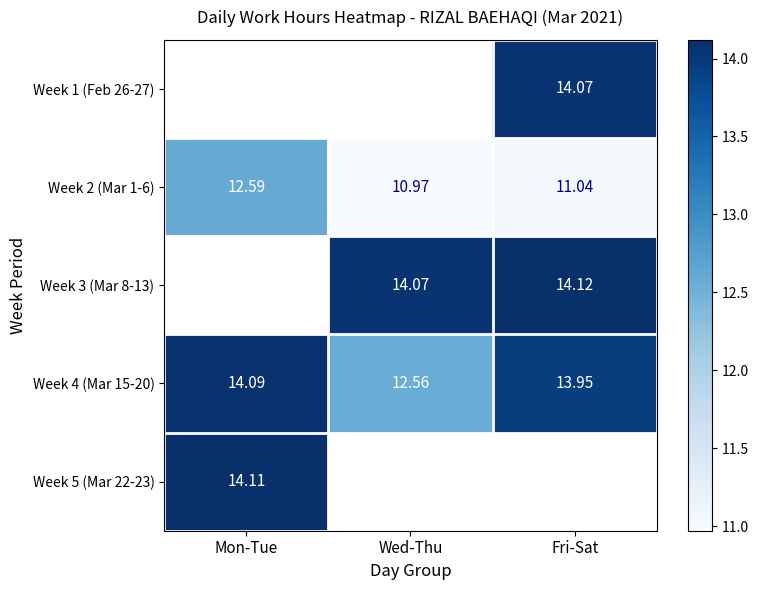

Where is Week 4 (Mar 15-20) nearest to the value 13?

Wed-Thu